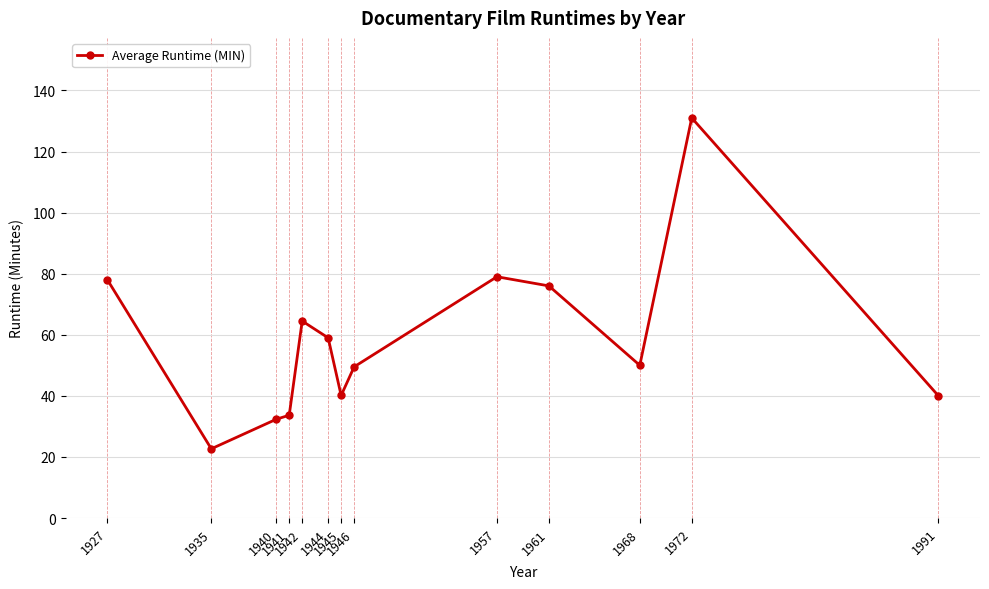

Count the number of categories in the chart.

13